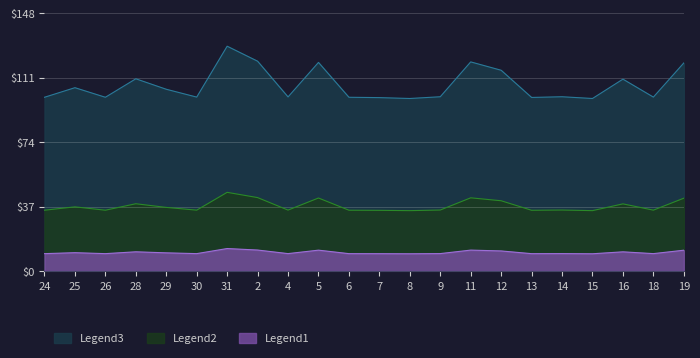

True or false: Legend1 and Legend3 intersect in this chart.

False